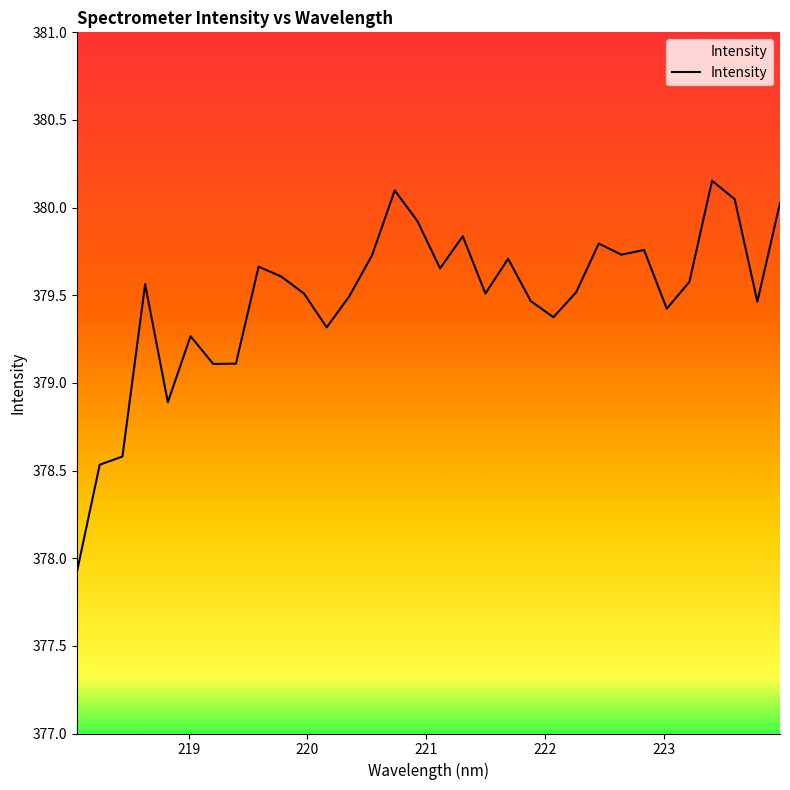

What is the smallest value displayed?

377.9